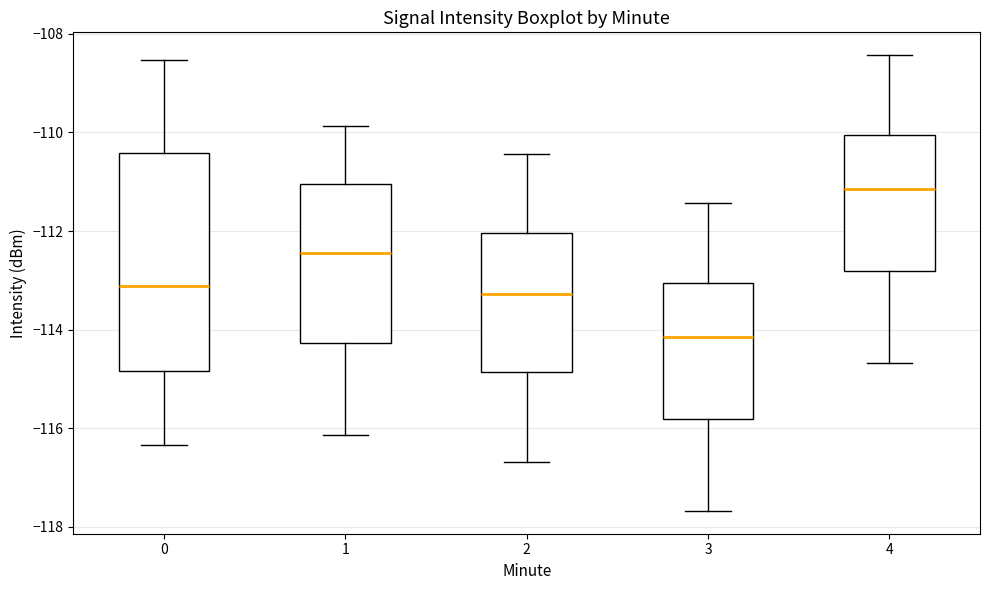

Which box's median line is the lowest?

3